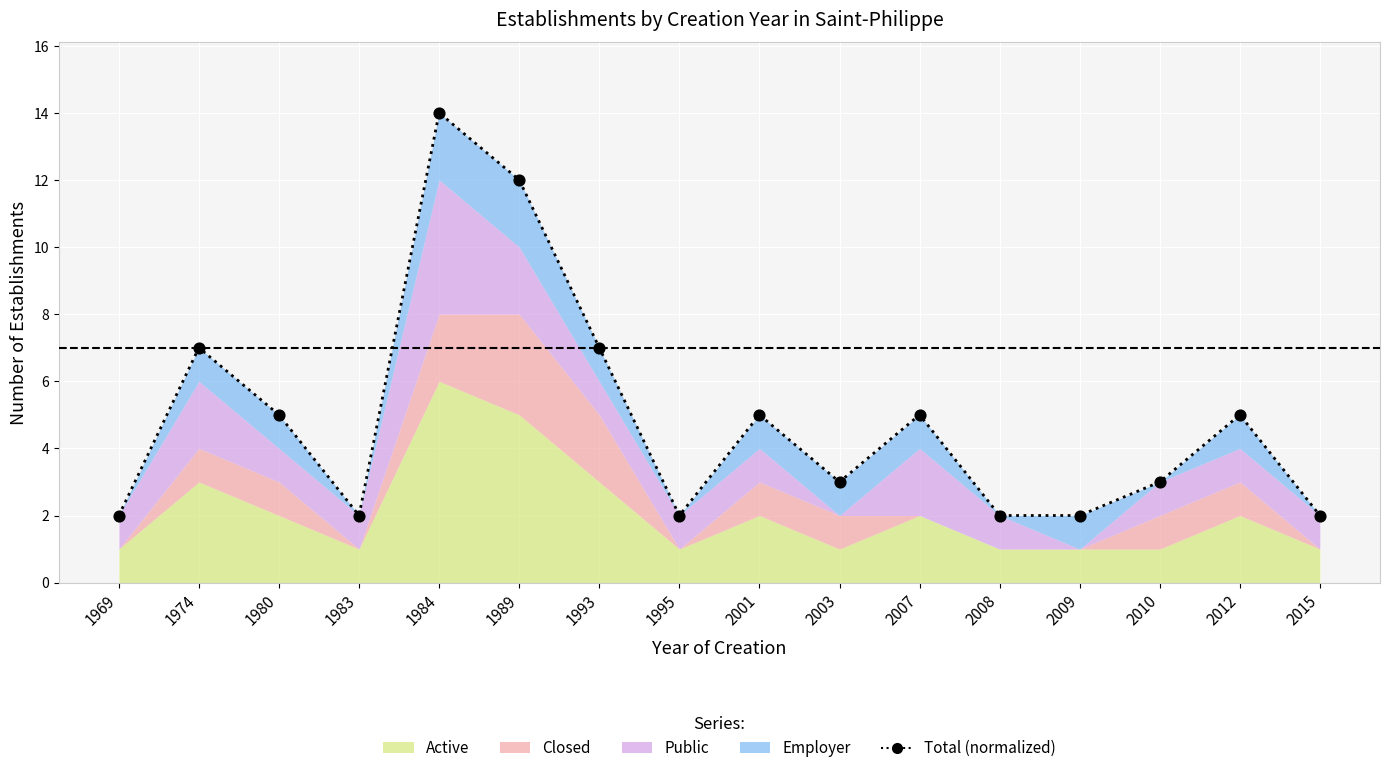

What is the ratio of the value at 2012 to the value at 1980?

1.0